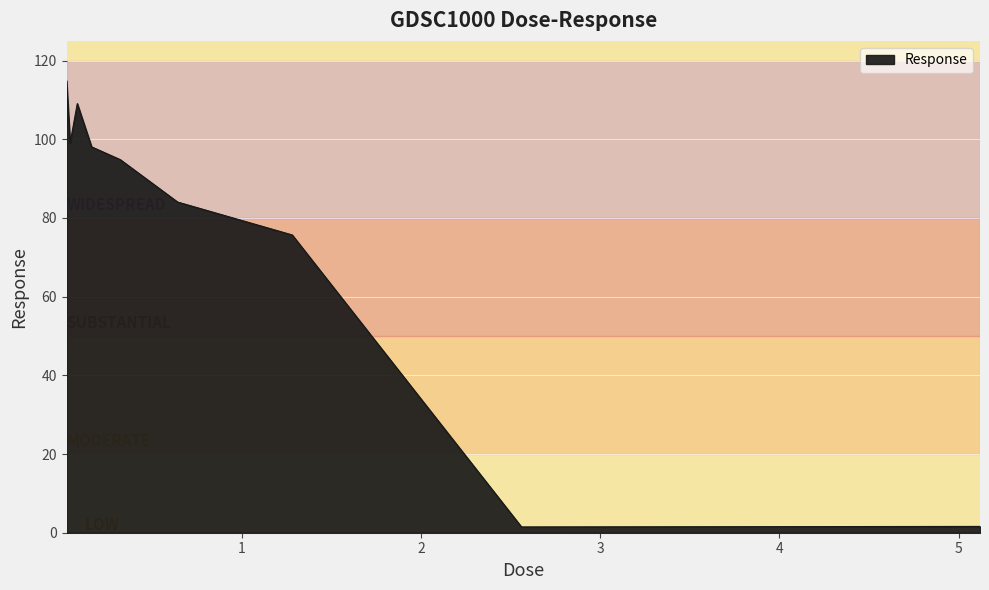

How many values are below 94?

4